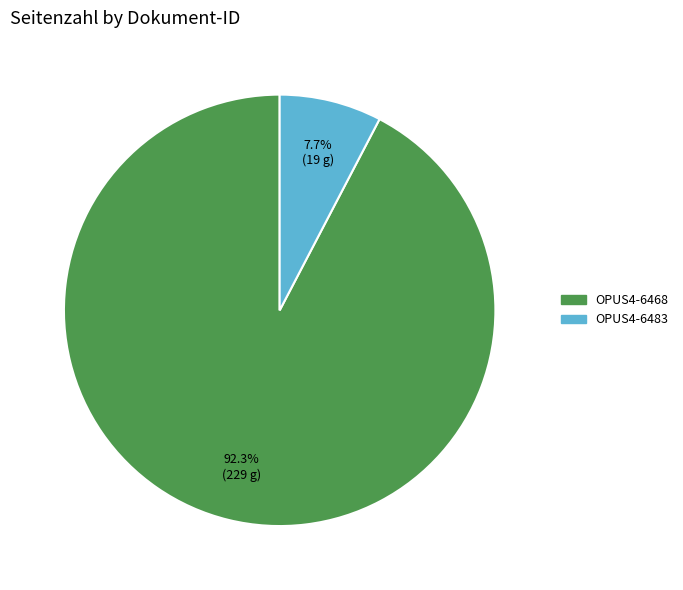

Is it true that OPUS4-6483 is 8% of the pie?

True